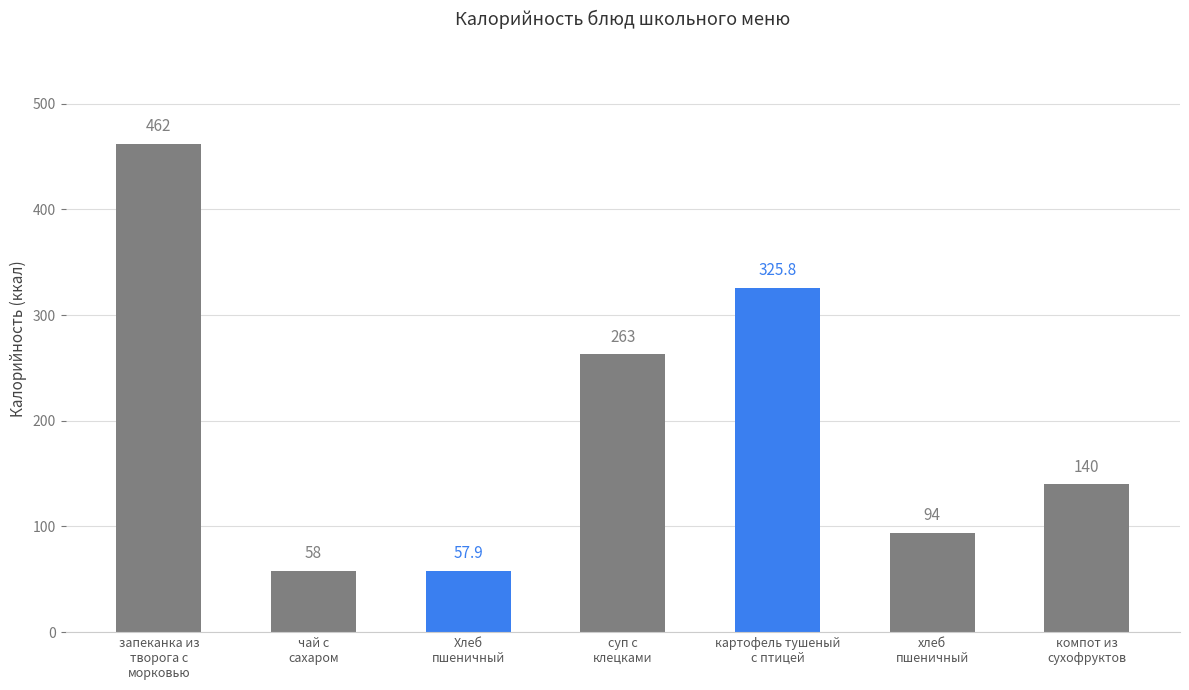

What is the difference between the maximum and minimum values?

404.1